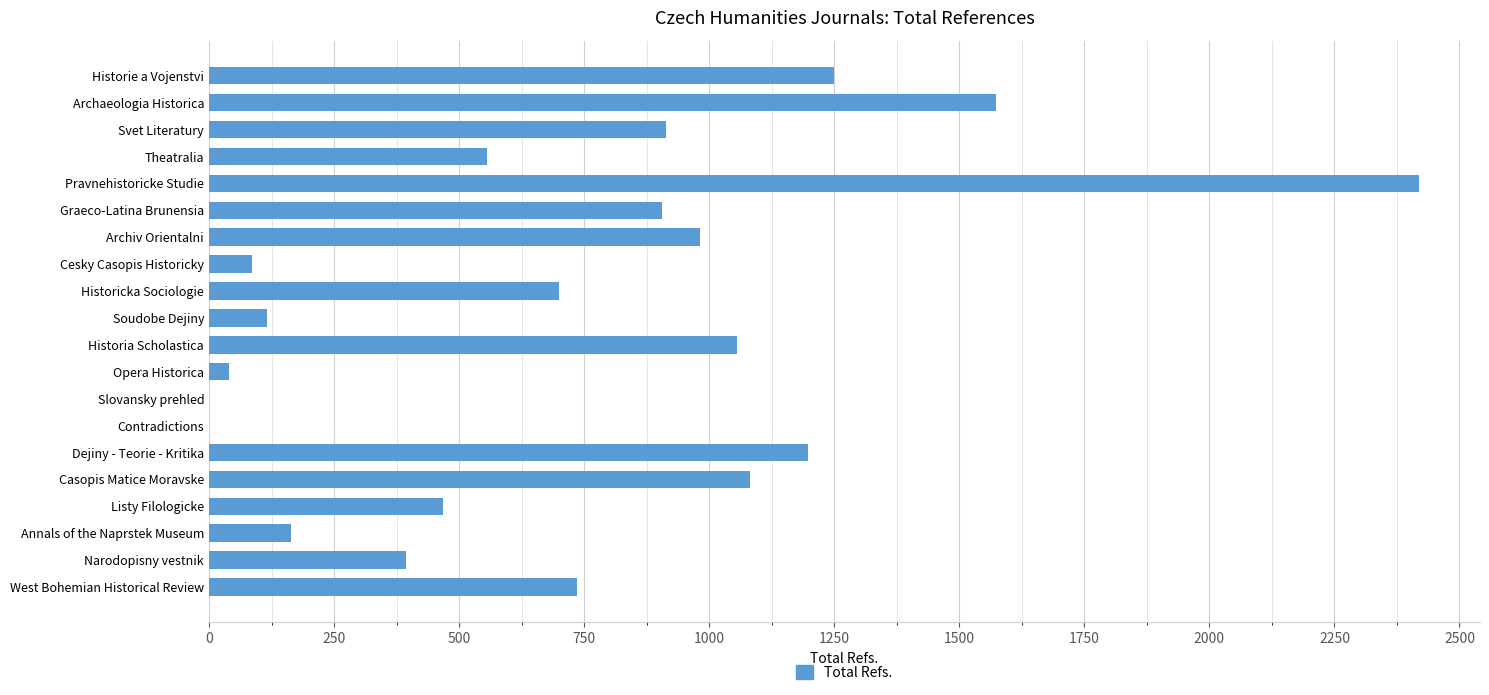

What is the sum of all values?

14632